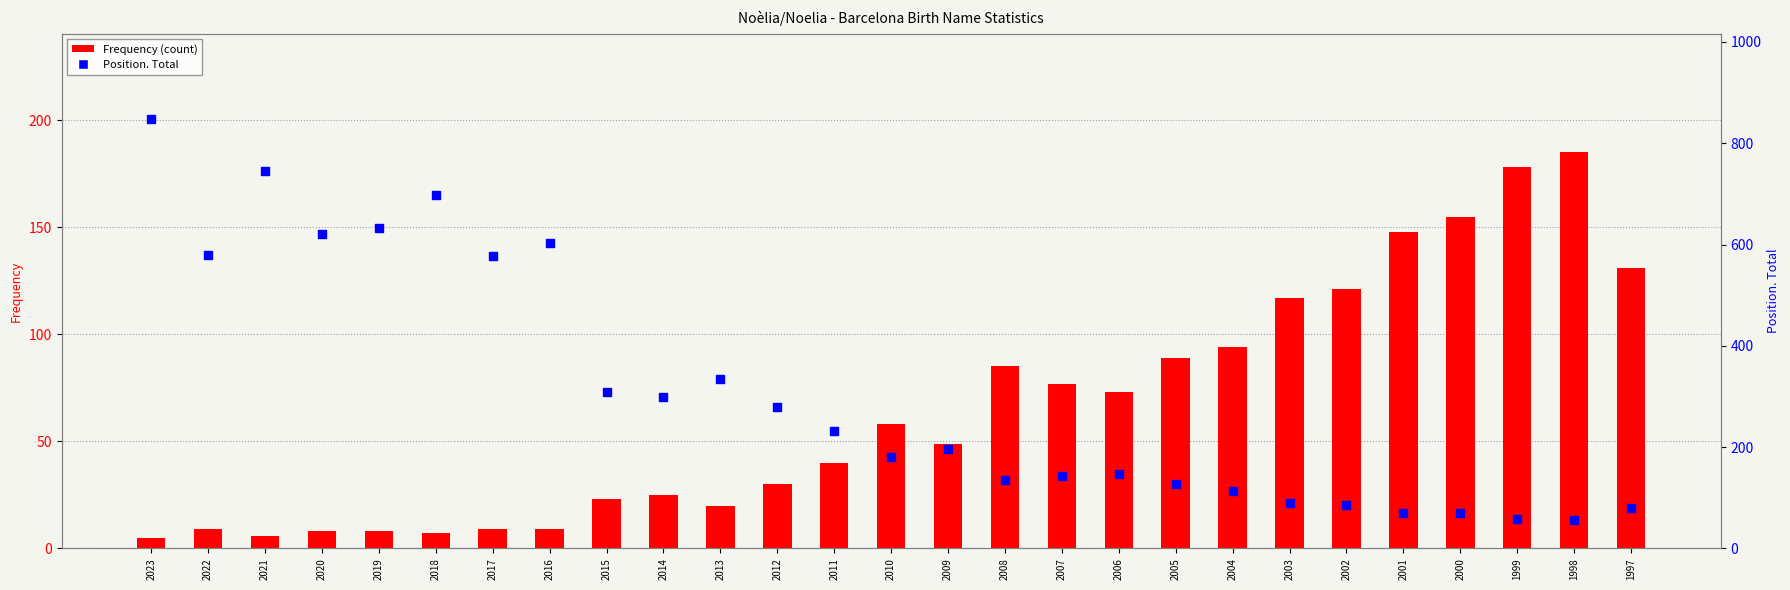

At how many categories does at least one series exceed 530?

8